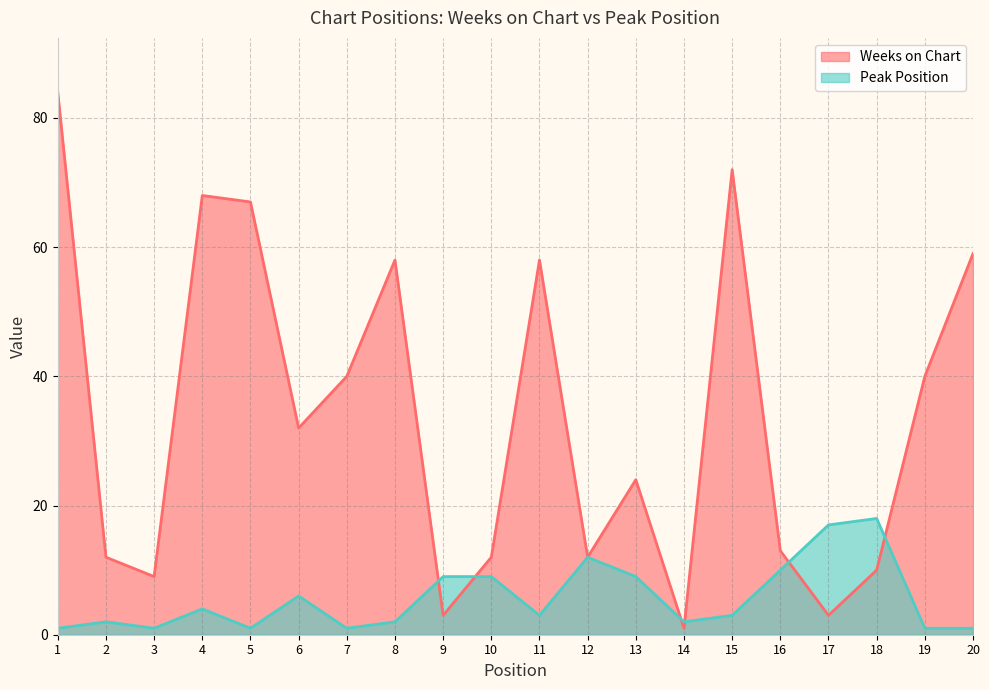

True or false: Peak Position has a value of 24 at 18.

False